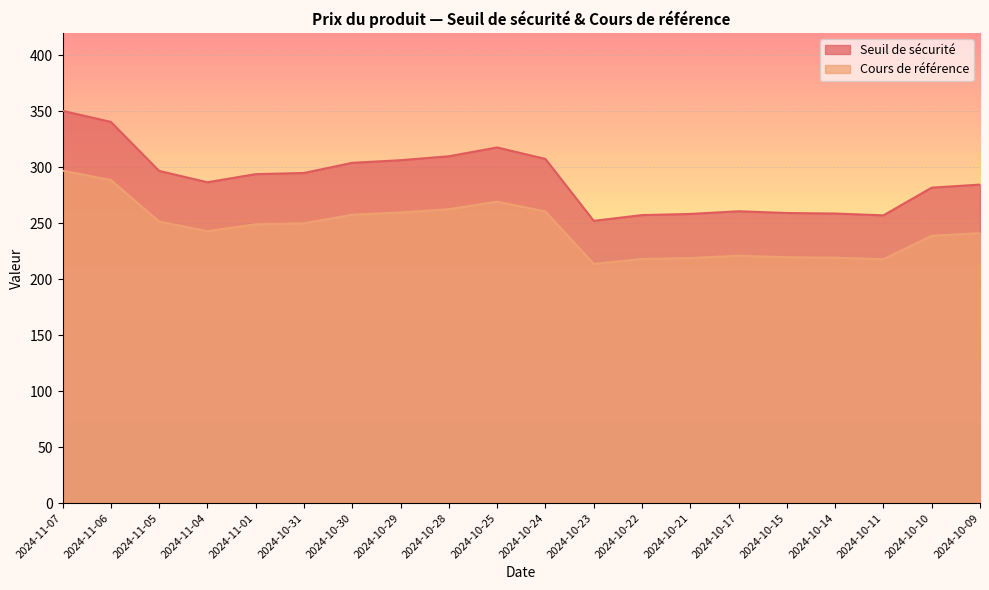

What is the sum of the Cours de référence values at 2024-11-05 and 2024-10-21?

470.3